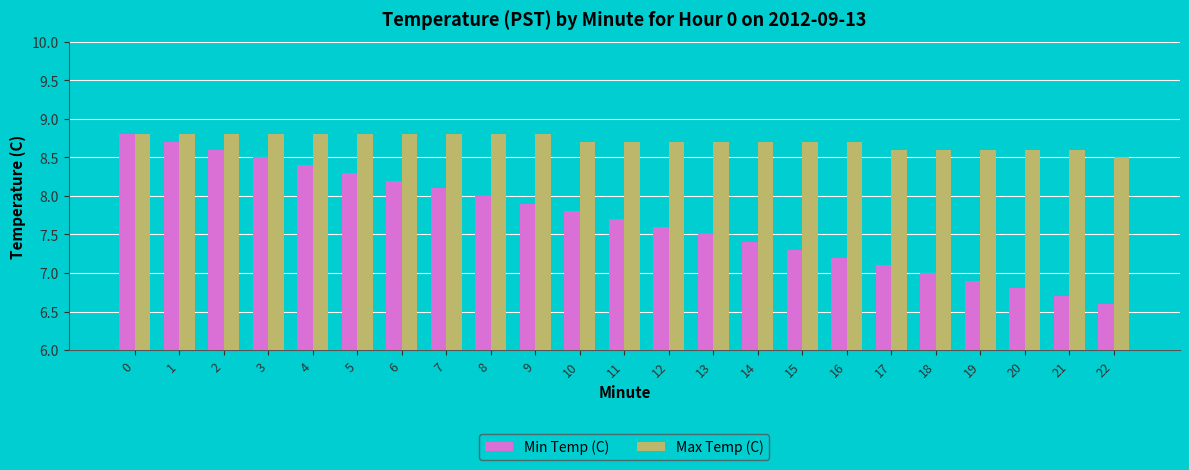

Reading left to right, what are all the values shown in this chart?

Min Temp (C): 0=8.8	1=8.7	2=8.6	3=8.5	4=8.4	5=8.3	6=8.2	7=8.1	8=8.0	9=7.9	10=7.8	11=7.7	12=7.6	13=7.5	14=7.4	15=7.3	16=7.2	17=7.1	18=7.0	19=6.9	20=6.8	21=6.7	22=6.6
Max Temp (C): 0=8.8	1=8.8	2=8.8	3=8.8	4=8.8	5=8.8	6=8.8	7=8.8	8=8.8	9=8.8	10=8.7	11=8.7	12=8.7	13=8.7	14=8.7	15=8.7	16=8.7	17=8.6	18=8.6	19=8.6	20=8.6	21=8.6	22=8.5